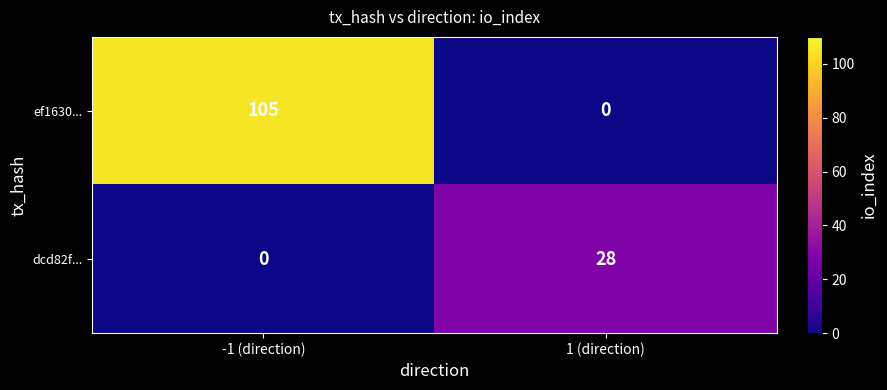

What is the sum of the ef1630... values at -1 (direction) and 1 (direction)?

105